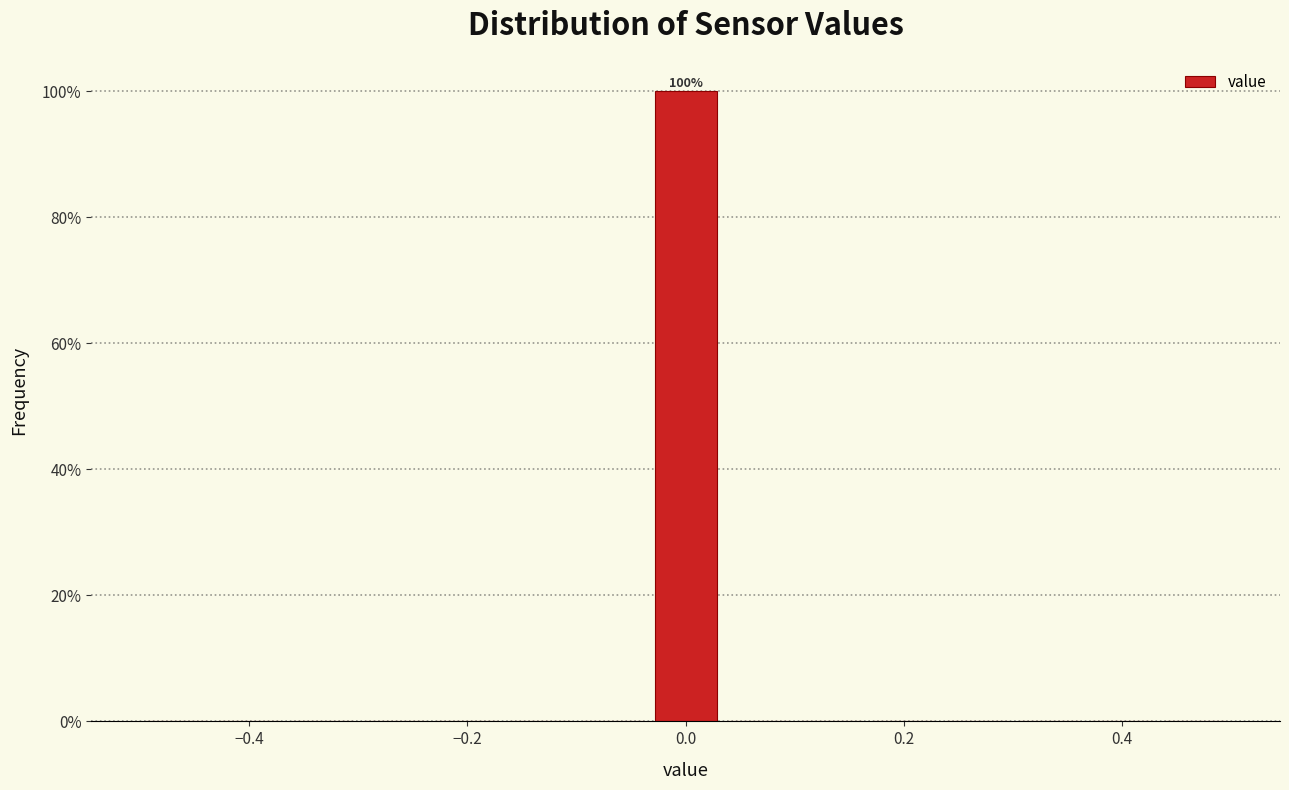

Around what value on the x-axis is the tallest bar? Give the approximate position of its centre, as read against the axis.

0.00